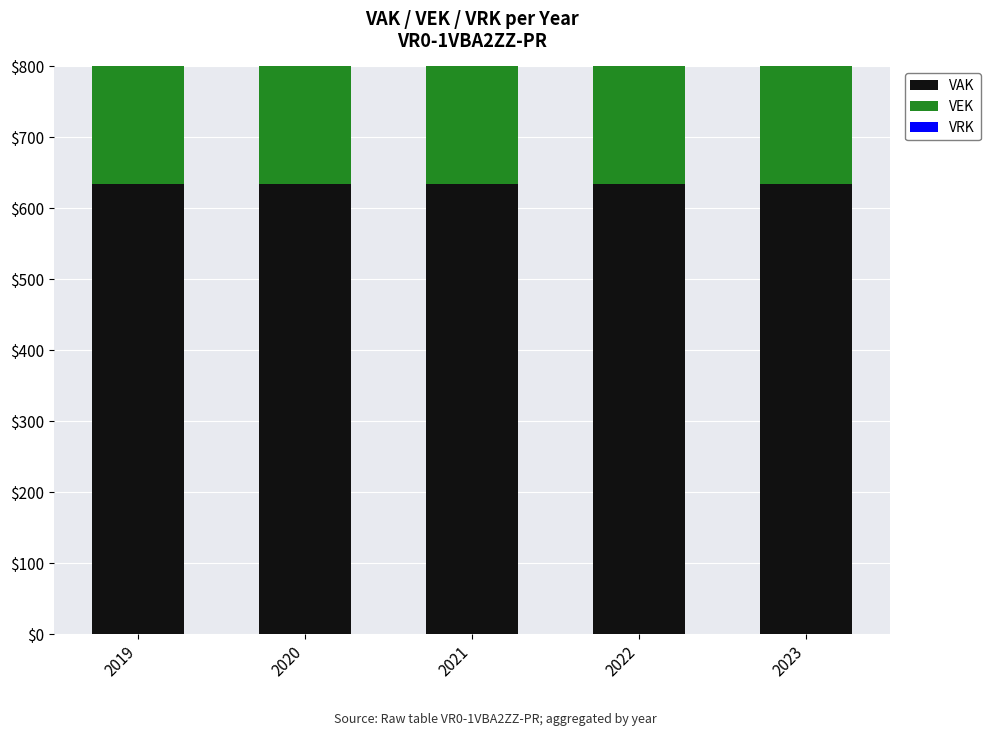

Which has a higher value, 2019 or 2022?

2019